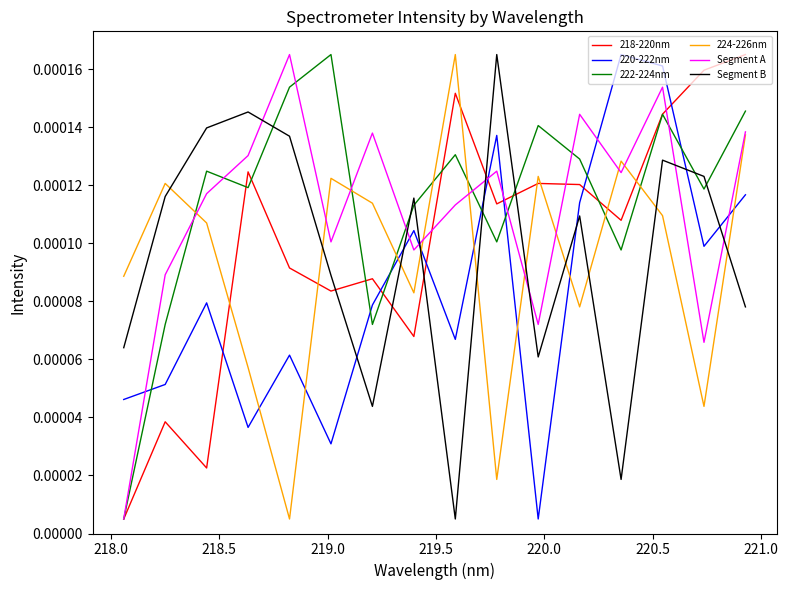

True or false: 222-224nm and 224-226nm cross at least once.

True